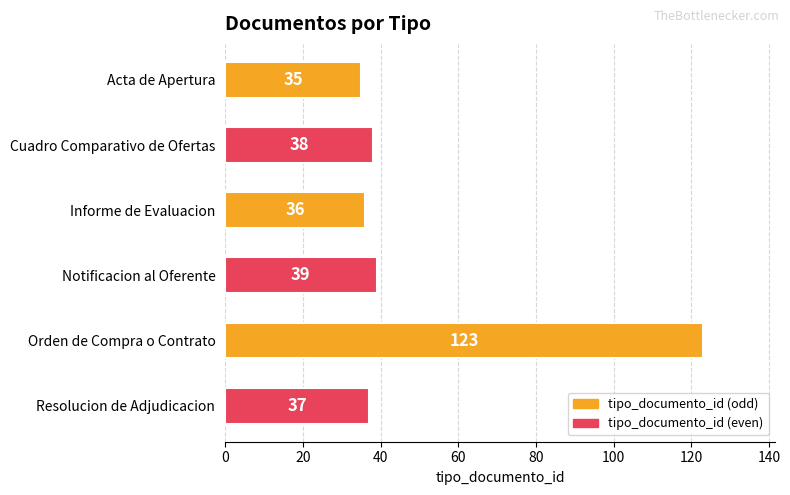

How many distinct data groups are displayed?

1